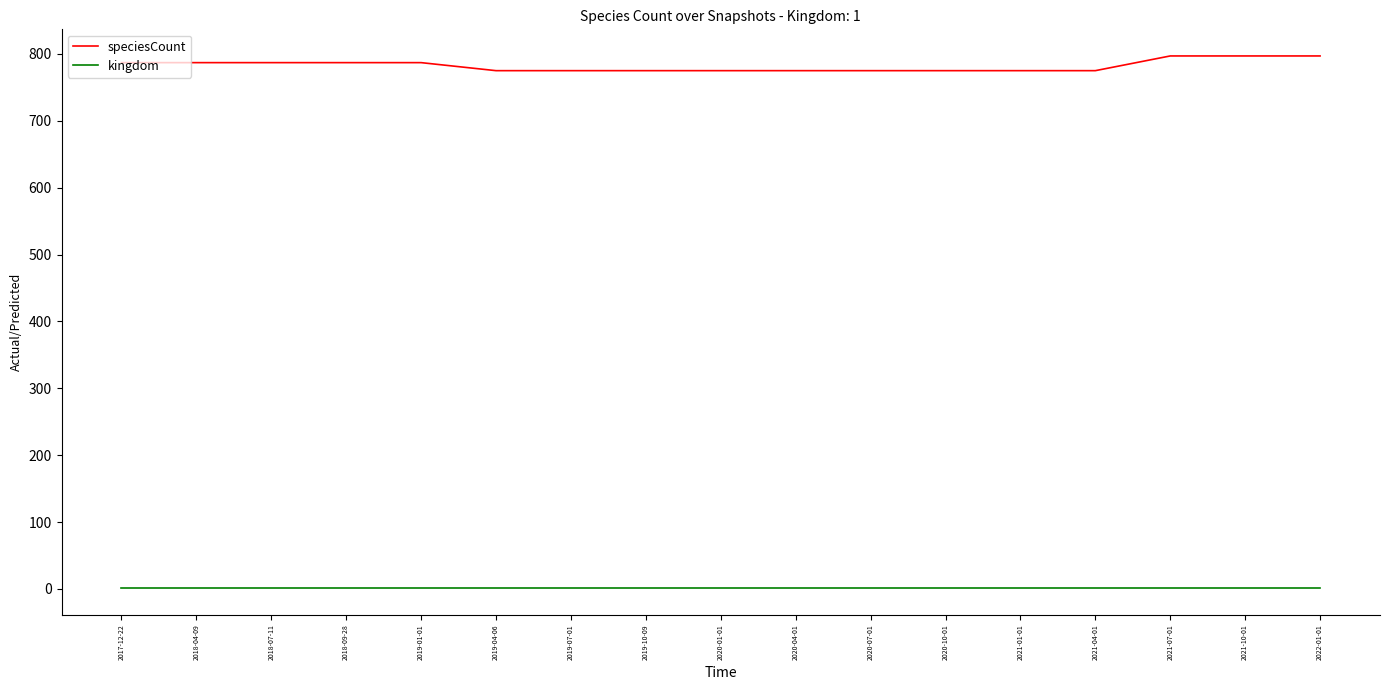

Which series has the largest total across all categories?

speciesCount